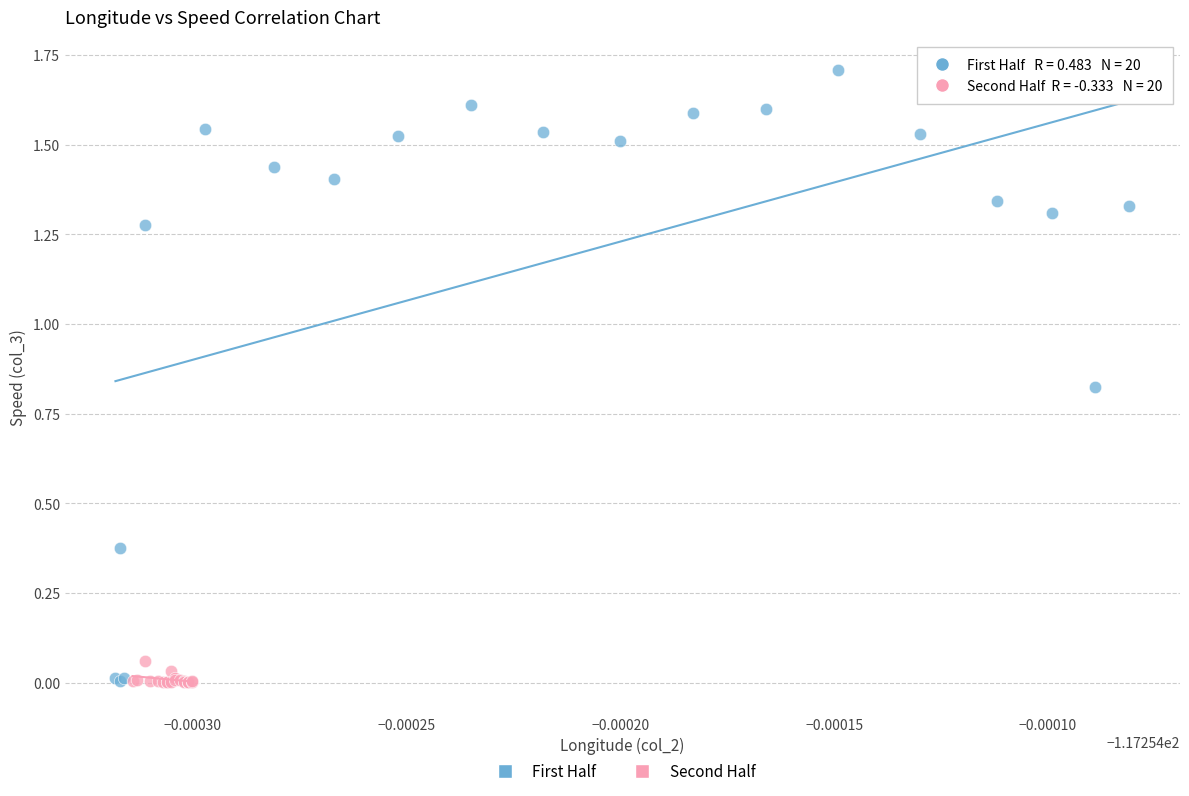

Which series has the widest spread of Y values?

First Half